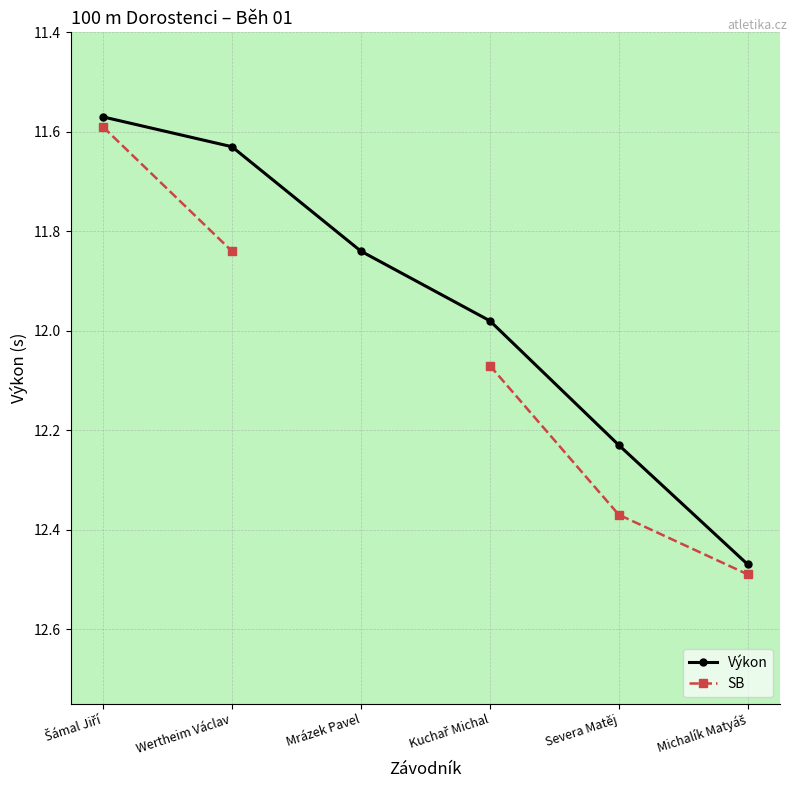

At Mrázek Pavel, list the series in order from smallest to largest.

Výkon, SB